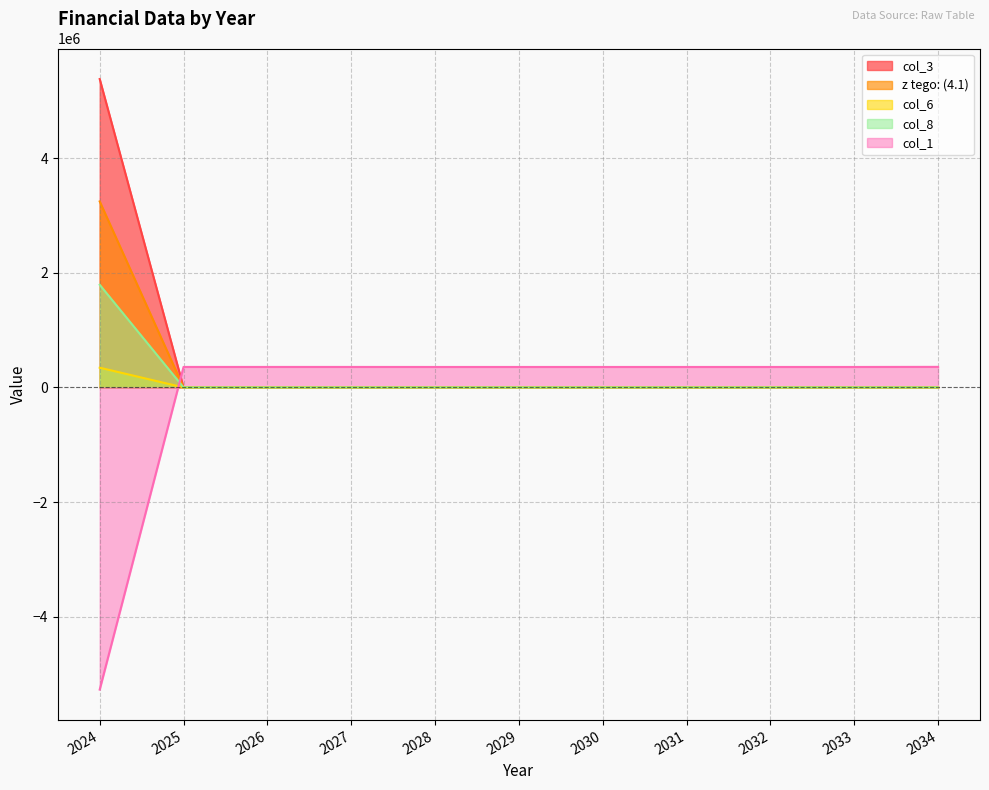

What is the average value of the col_3 series?

489081